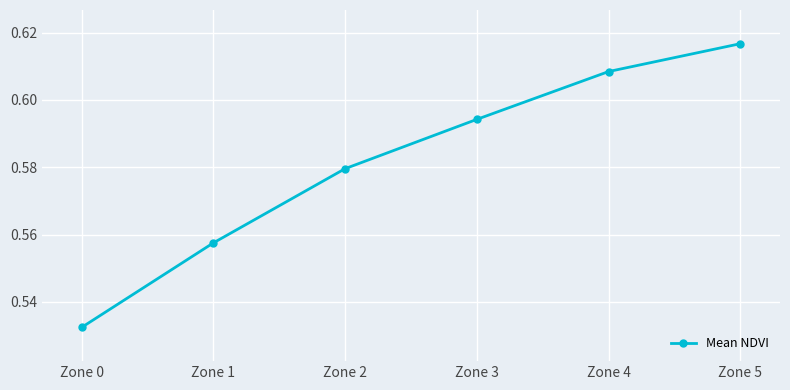

The value at Zone 0 is 0.7. True or false?

False